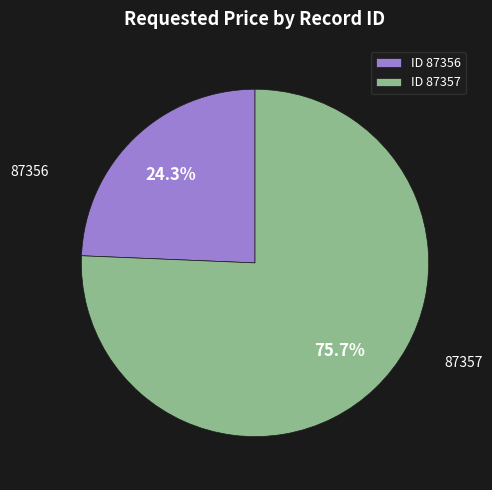

Rank the categories by value from highest to lowest.

ID 87357, ID 87356